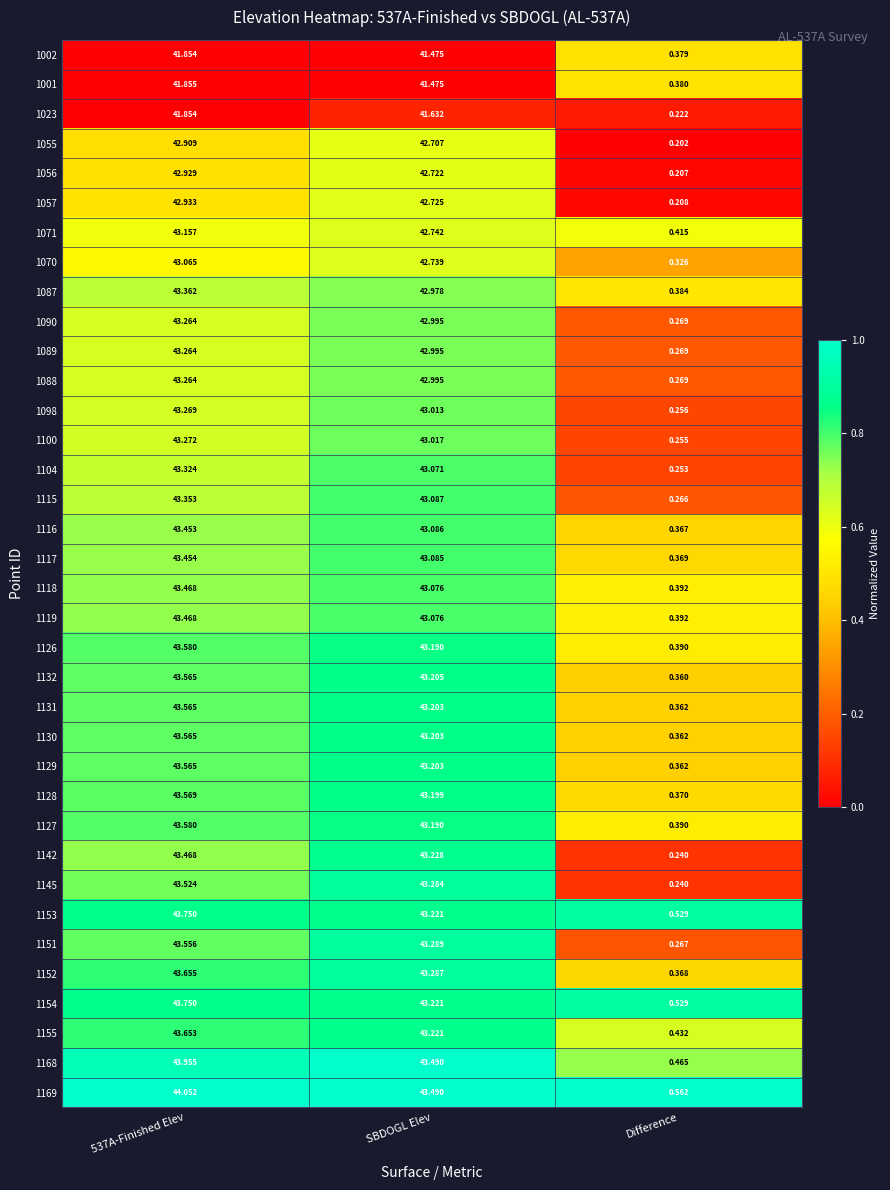

Which label corresponds to the smallest value in the chart?

Difference